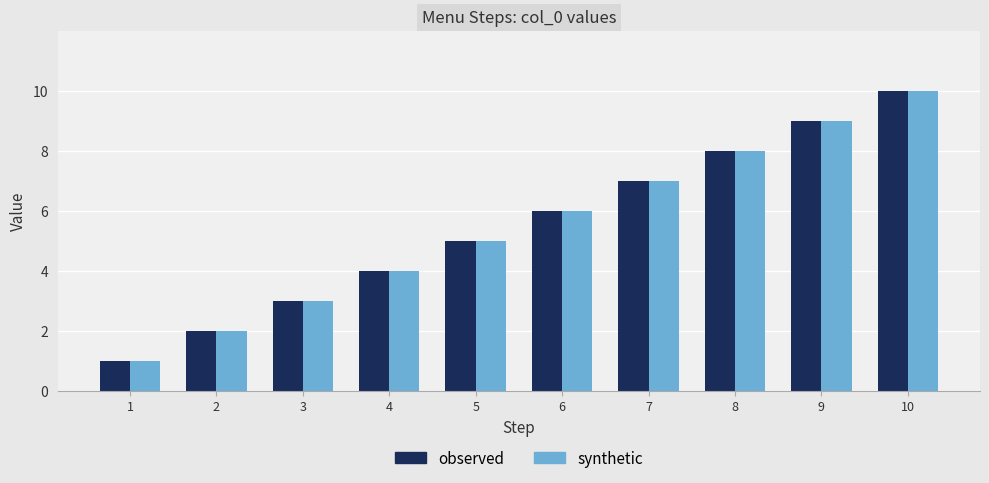

At which category is the sum across all series the highest?

10